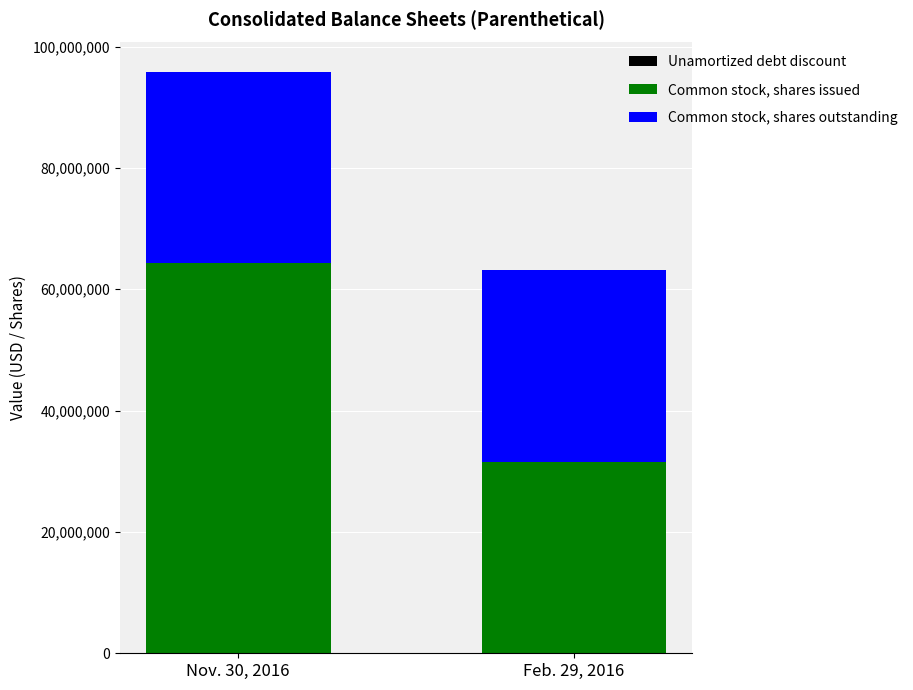

At which category is the sum across all series the highest?

Nov. 30, 2016